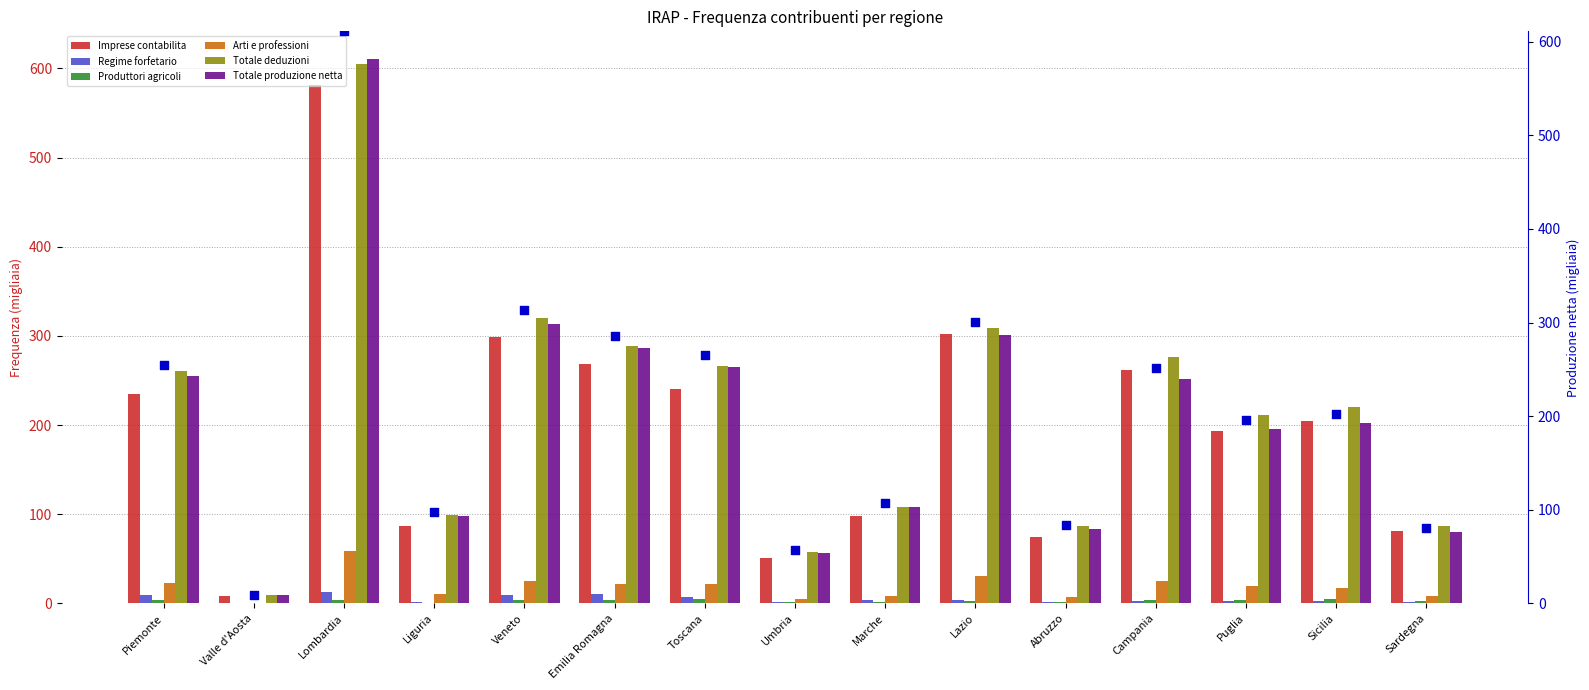

At which category is the sum across all series the highest?

Lombardia